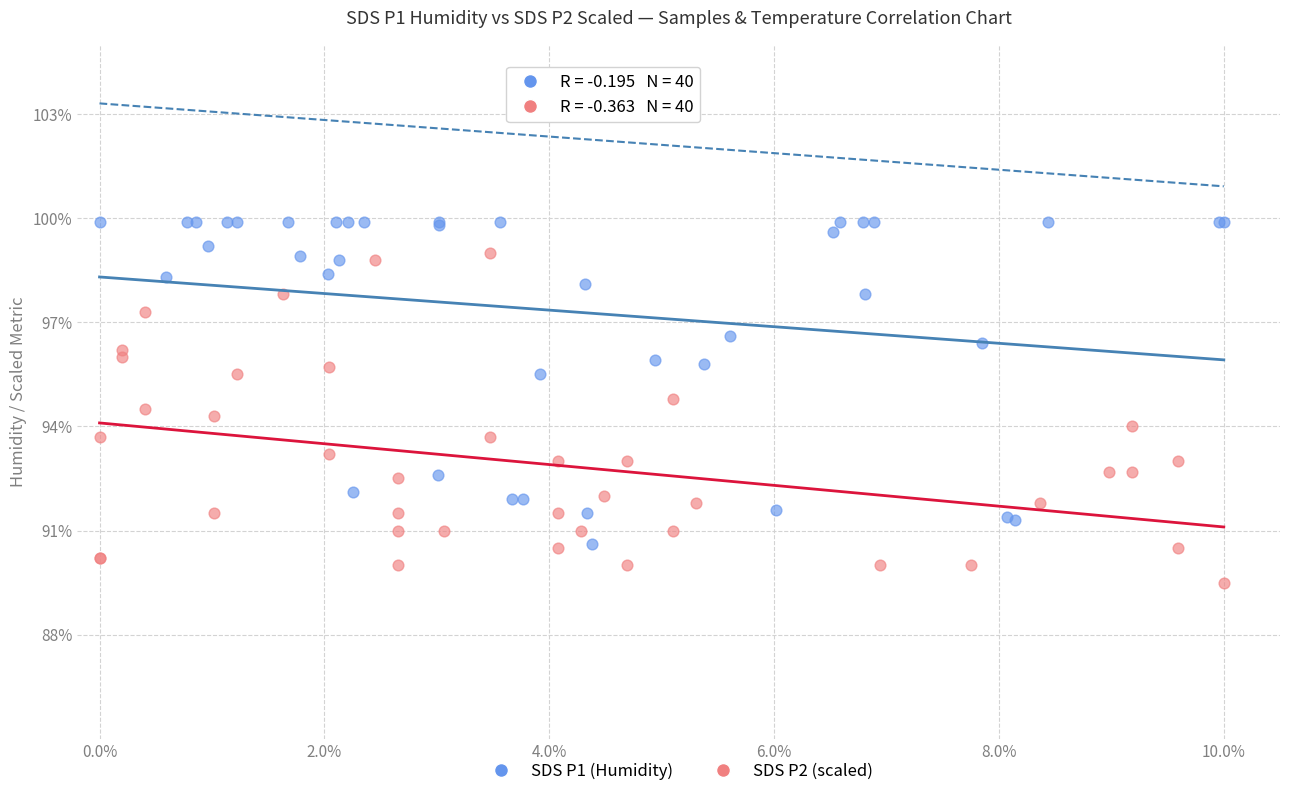

Which series contains the lowest Y value?

SDS P2 (scaled)